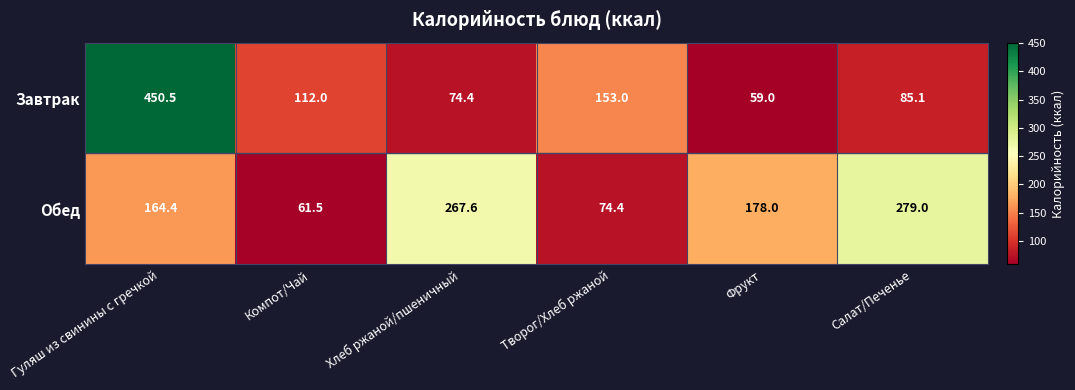

What is the difference between the maximum and minimum values in the Обед series?

217.5